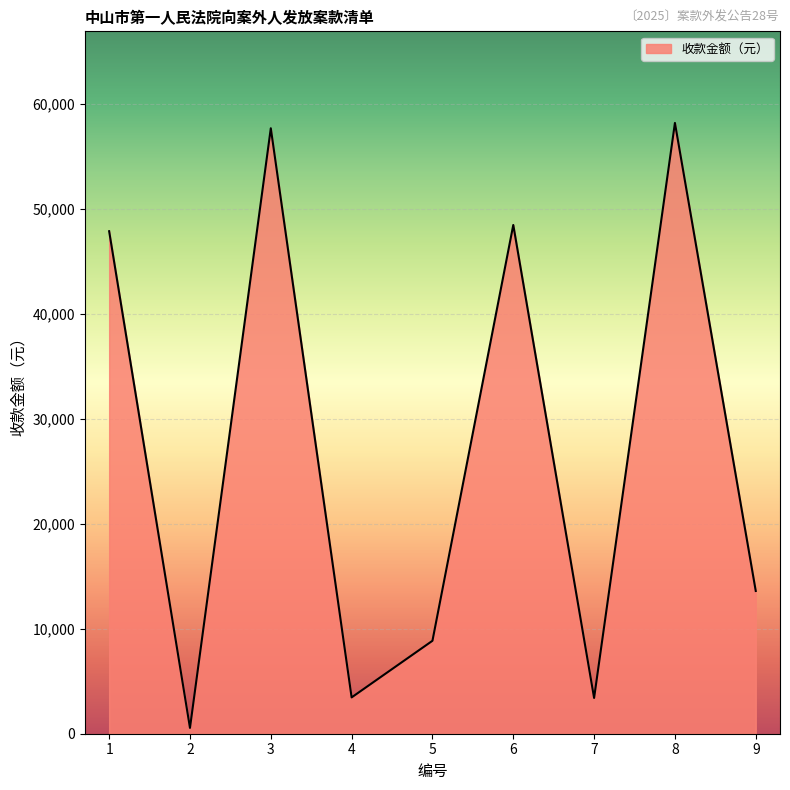

Where is the data nearest to the value 29356?

9